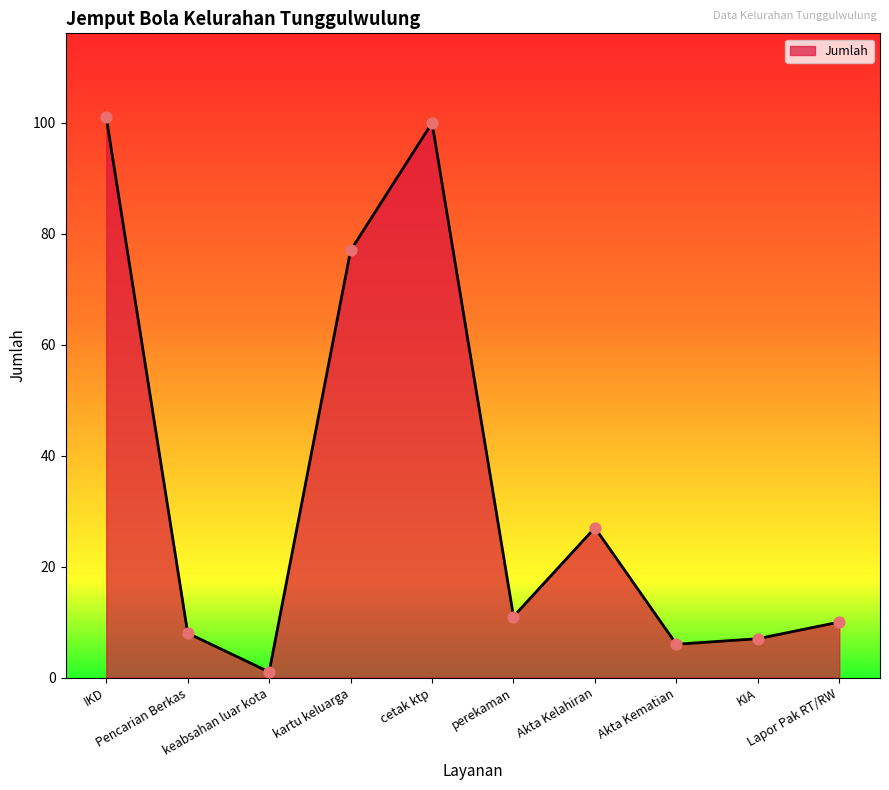

Between kartu keluarga and Akta Kelahiran, which is larger?

kartu keluarga